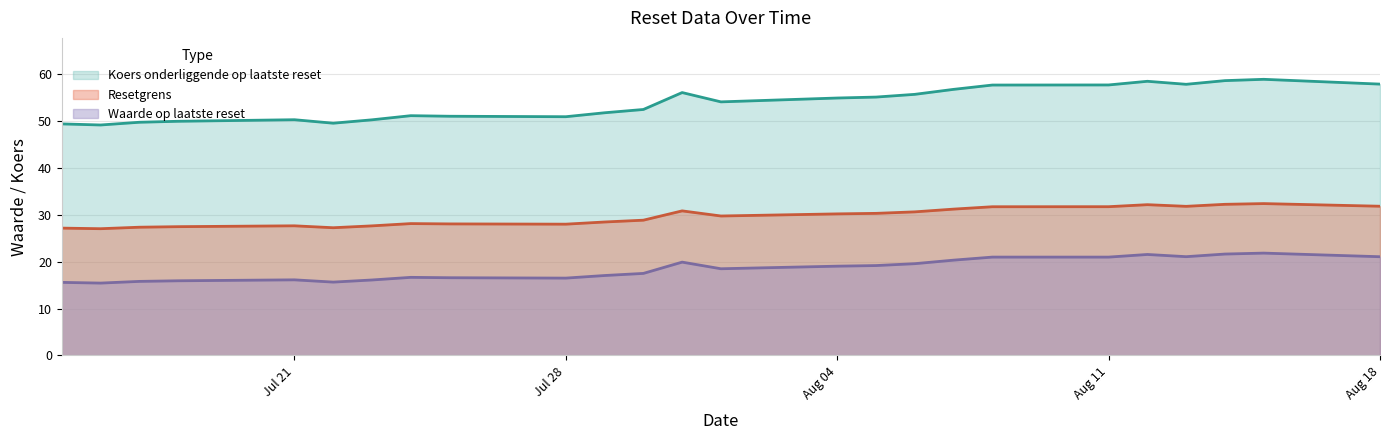

The value of Koers onderliggende op laatste reset at 2025-07-29 is 90.0. True or false?

False